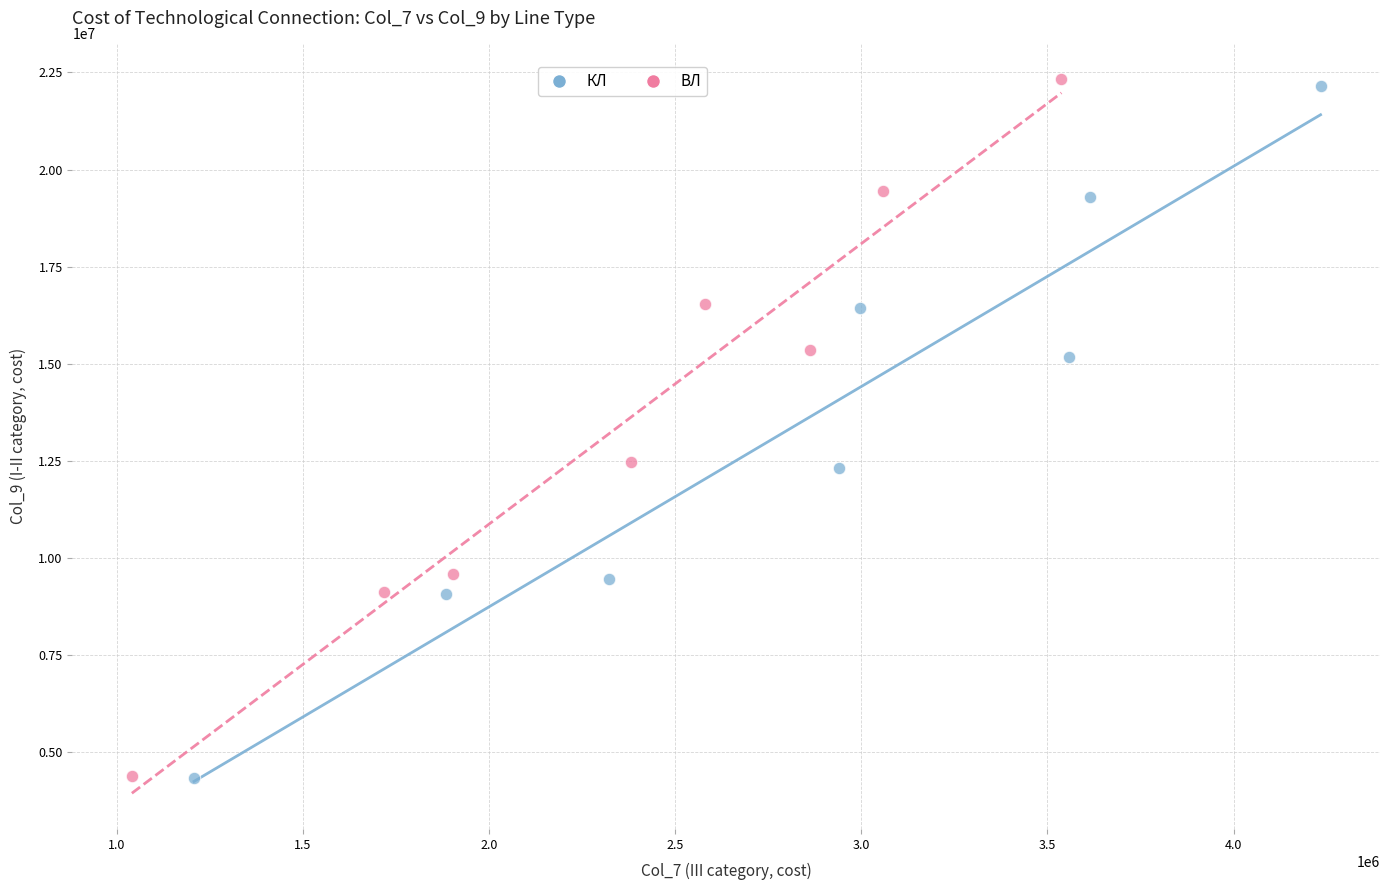

Which series has the largest Y range (max minus min)?

ВЛ